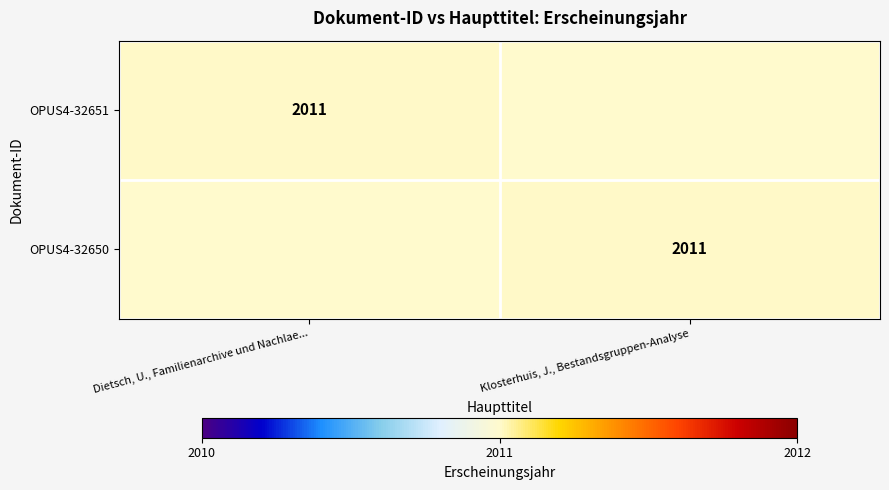

True or false: OPUS4-32651 has a value of 2011 at Dietsch, U., Familienarchive und Nachlae....

True